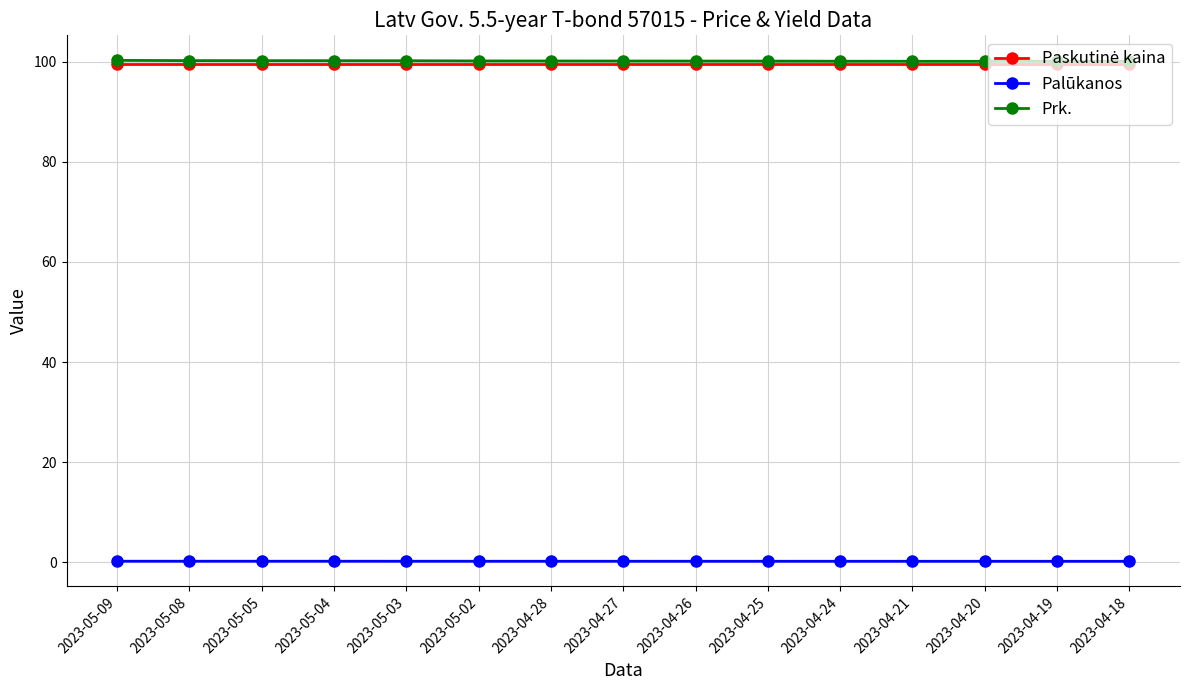

What is the lowest value of the Prk. series?

100.0